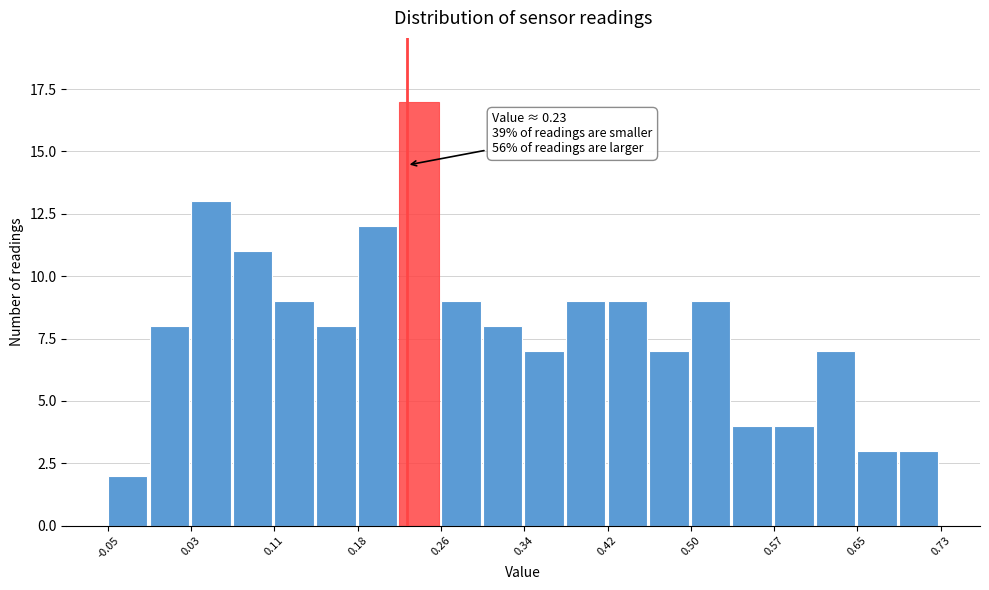

Around what value on the x-axis is the tallest bar? Give the approximate position of its centre, as read against the axis.

0.24